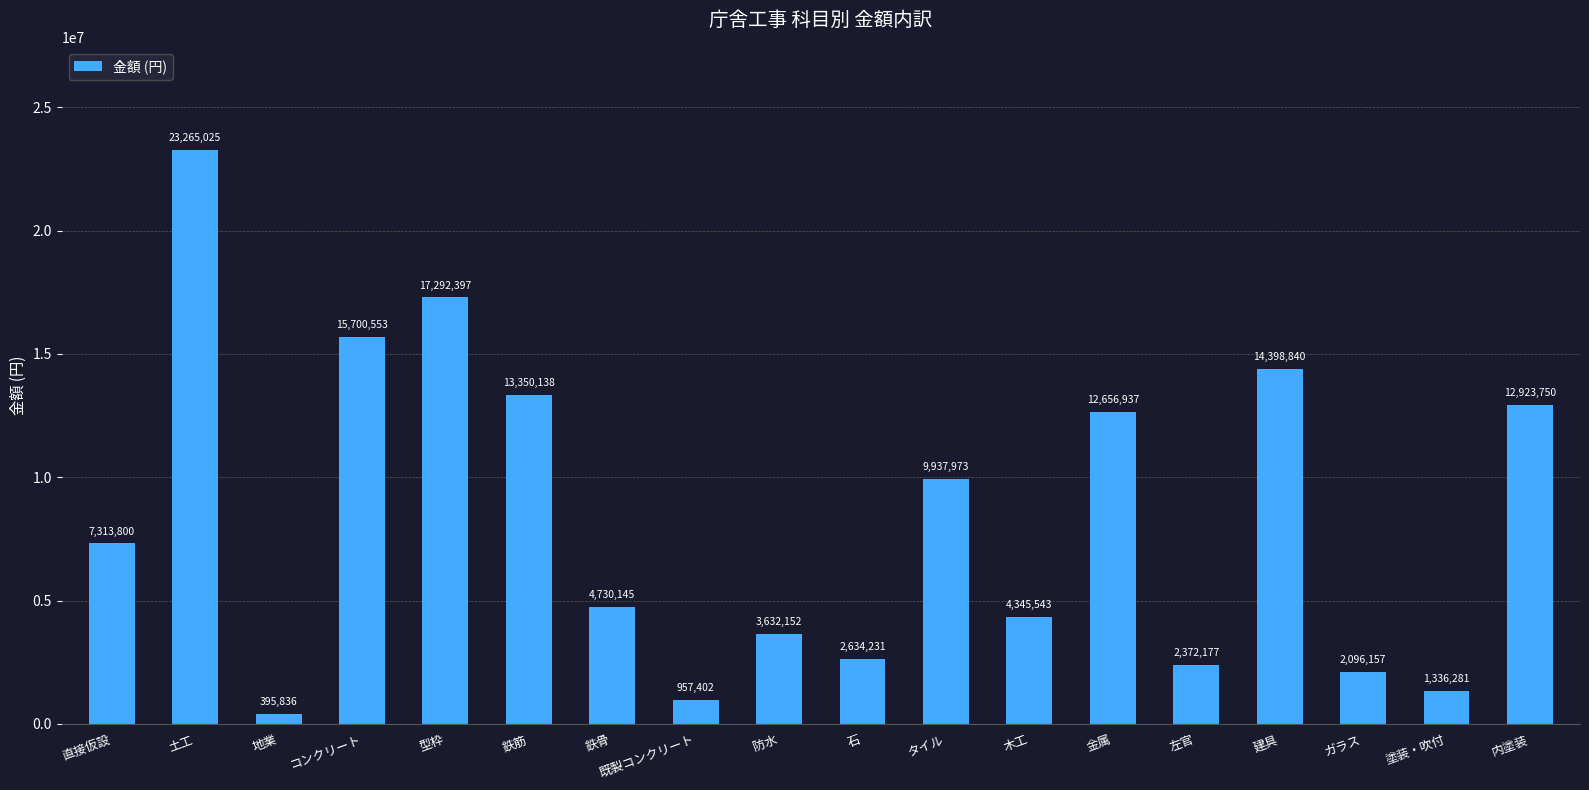

List the labels in order of value, largest first.

土工, 型枠, コンクリート, 建具, 鉄筋, 内塗装, 金属, タイル, 直接仮設, 鉄骨, 木工, 防水, 石, 左官, ガラス, 塗装・吹付, 既製コンクリート, 地業